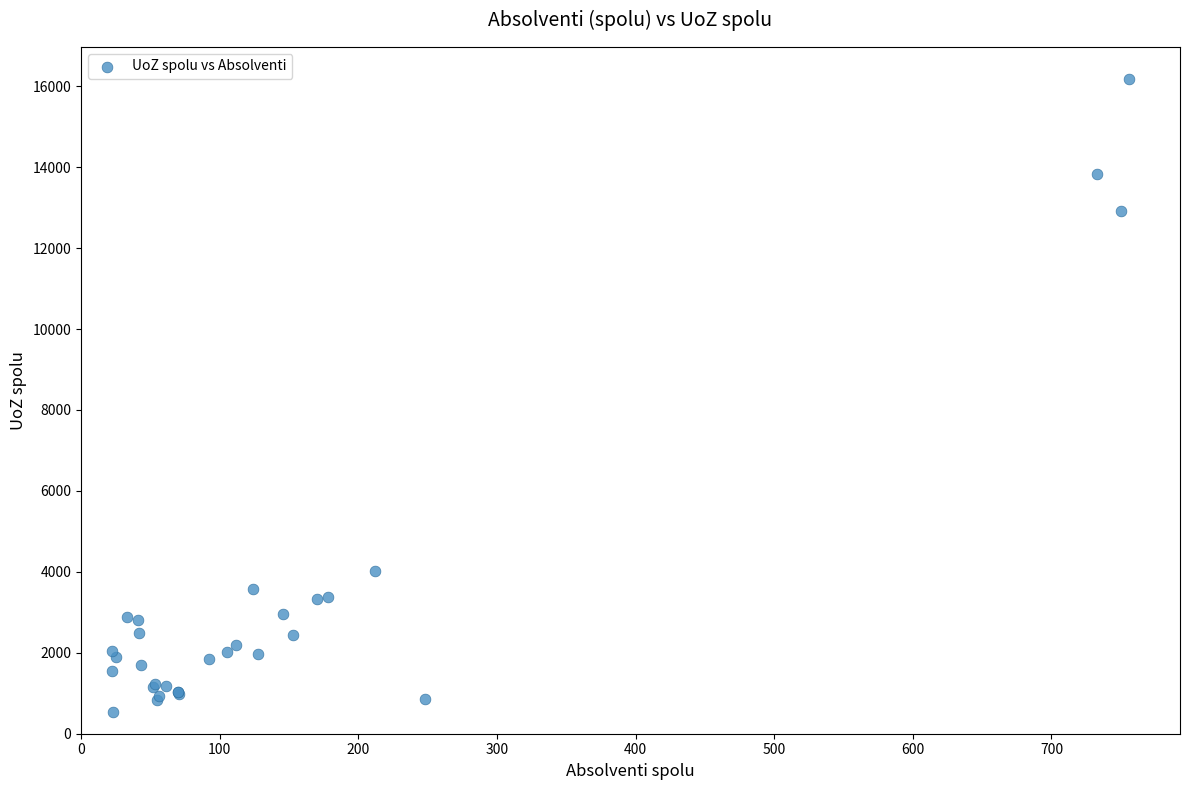

What Y value in the scatter plot is closest to 8365?

4030